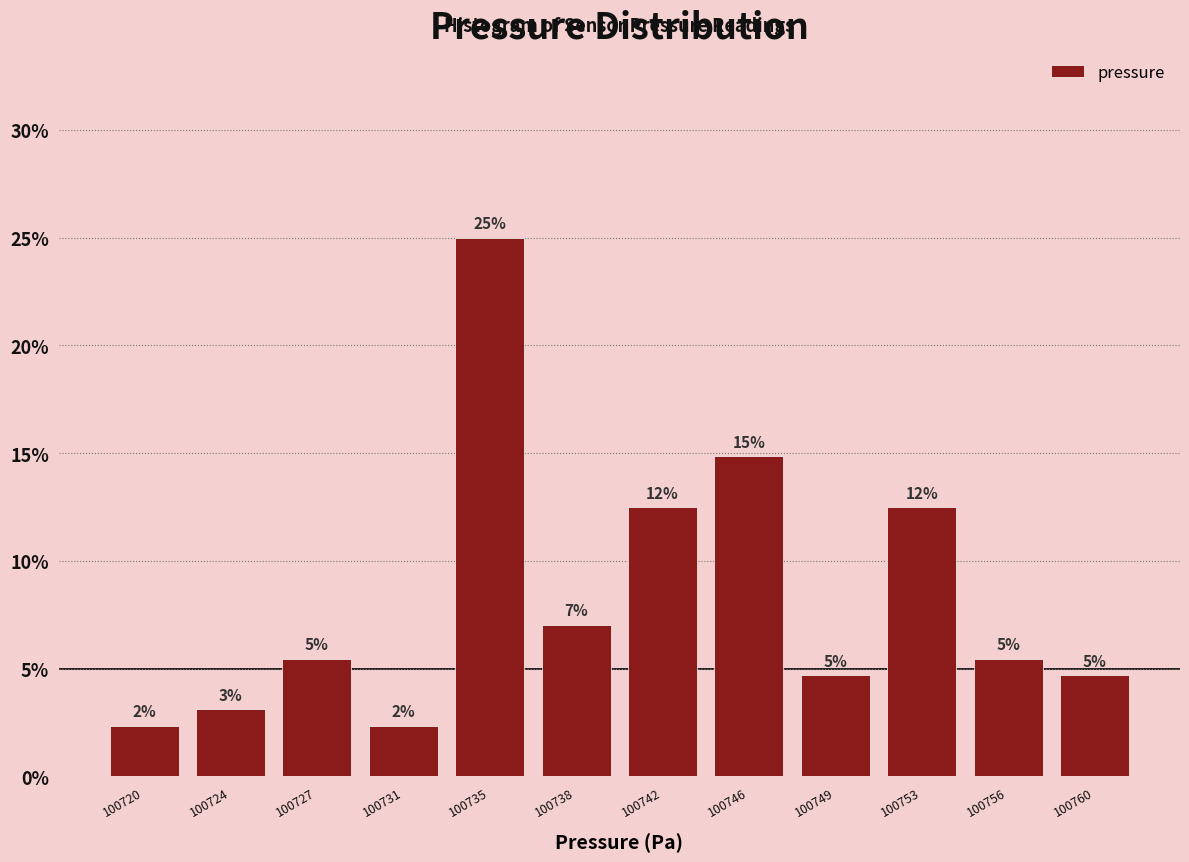

Are the bars horizontal?

No